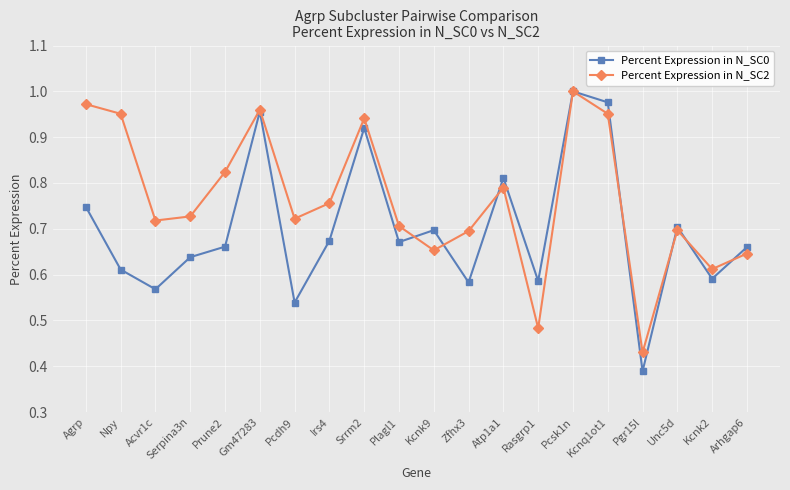

Which category has the lowest value in the Percent Expression in N_SC0 series?

Pgr15l